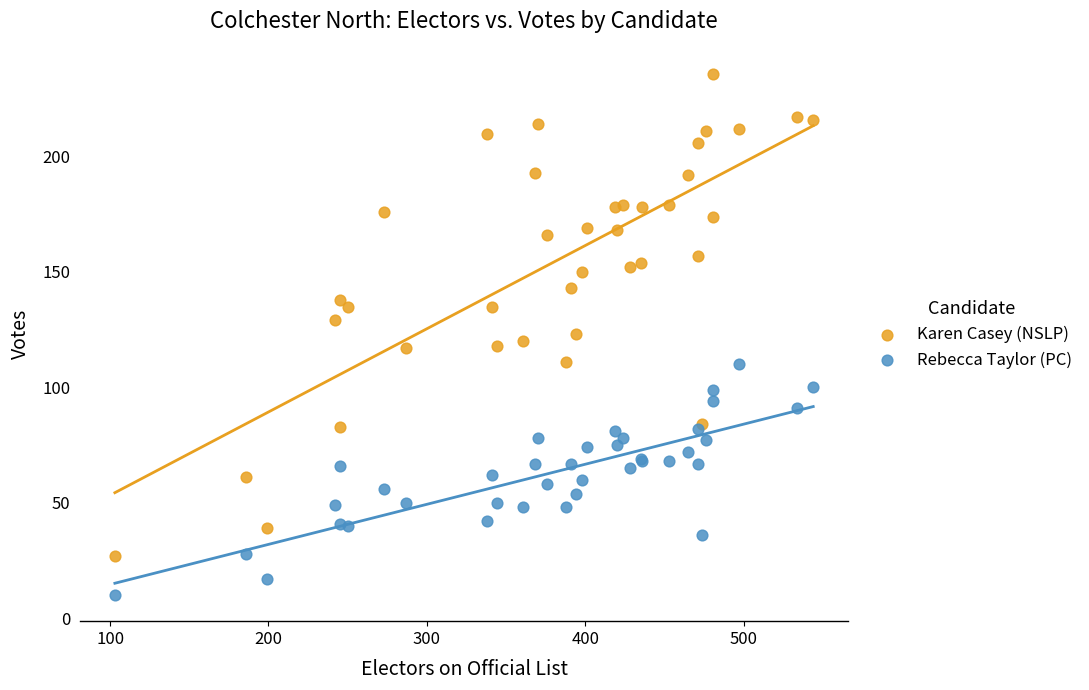

Which series has the widest spread of Y values?

Karen Casey (NSLP)